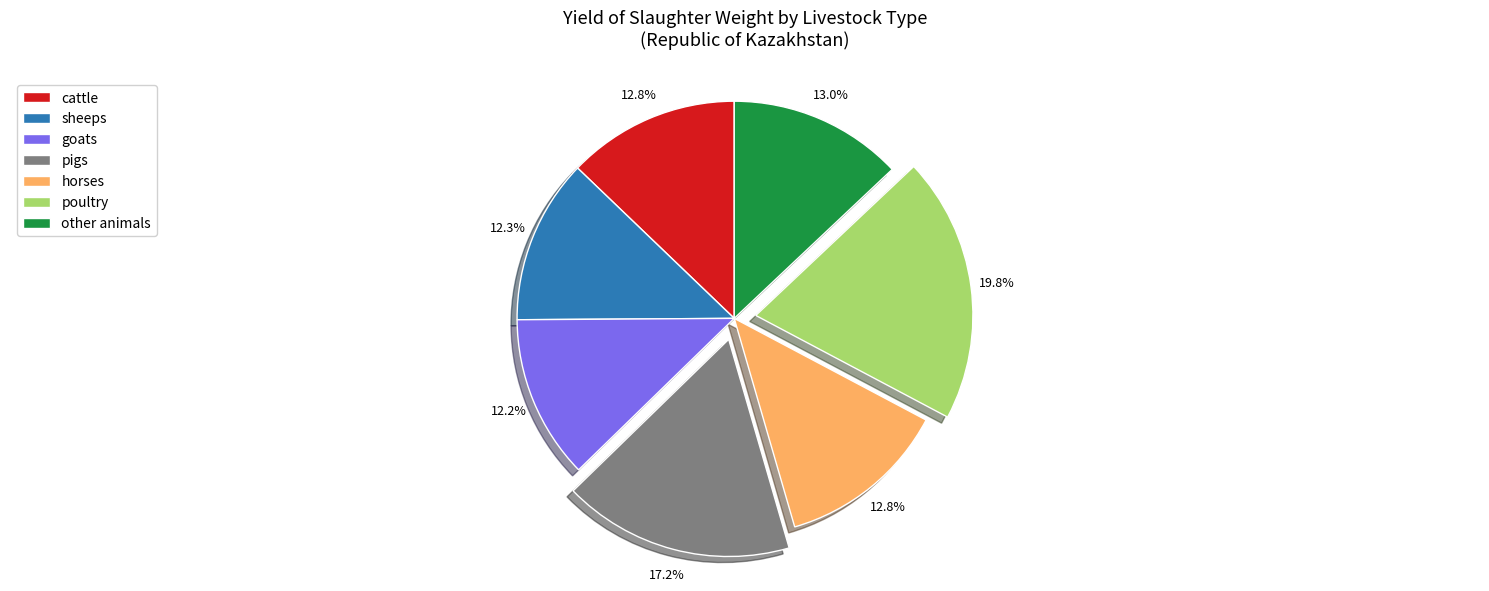

What portion of the pie excludes horses?

87.2%